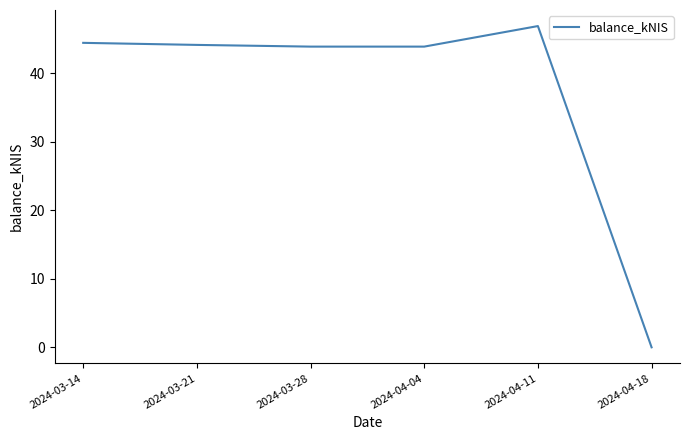

What position from the right is 2024-03-28?

4